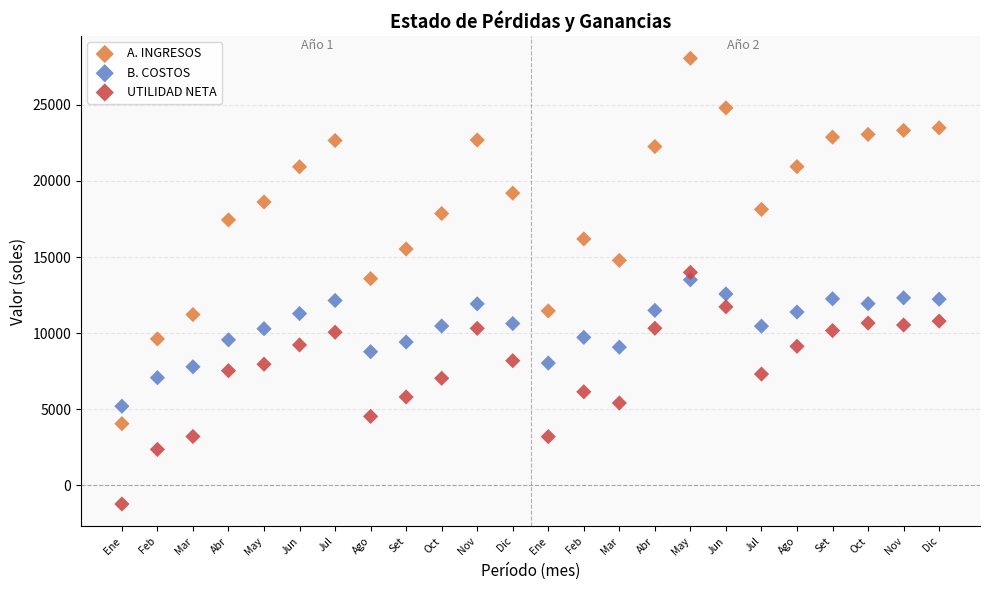

Which series reaches the maximum Y coordinate?

A. INGRESOS